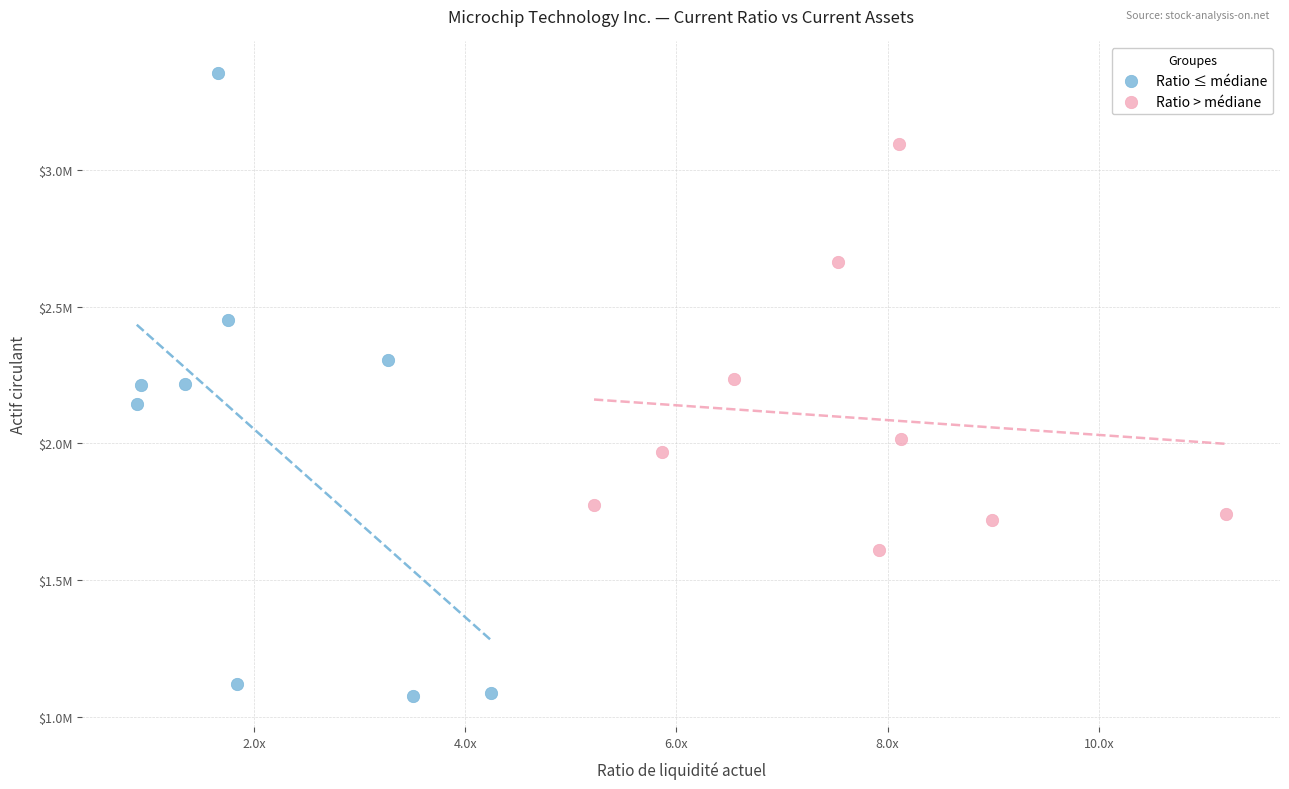

Which series has the largest Y range (max minus min)?

Ratio ≤ médiane